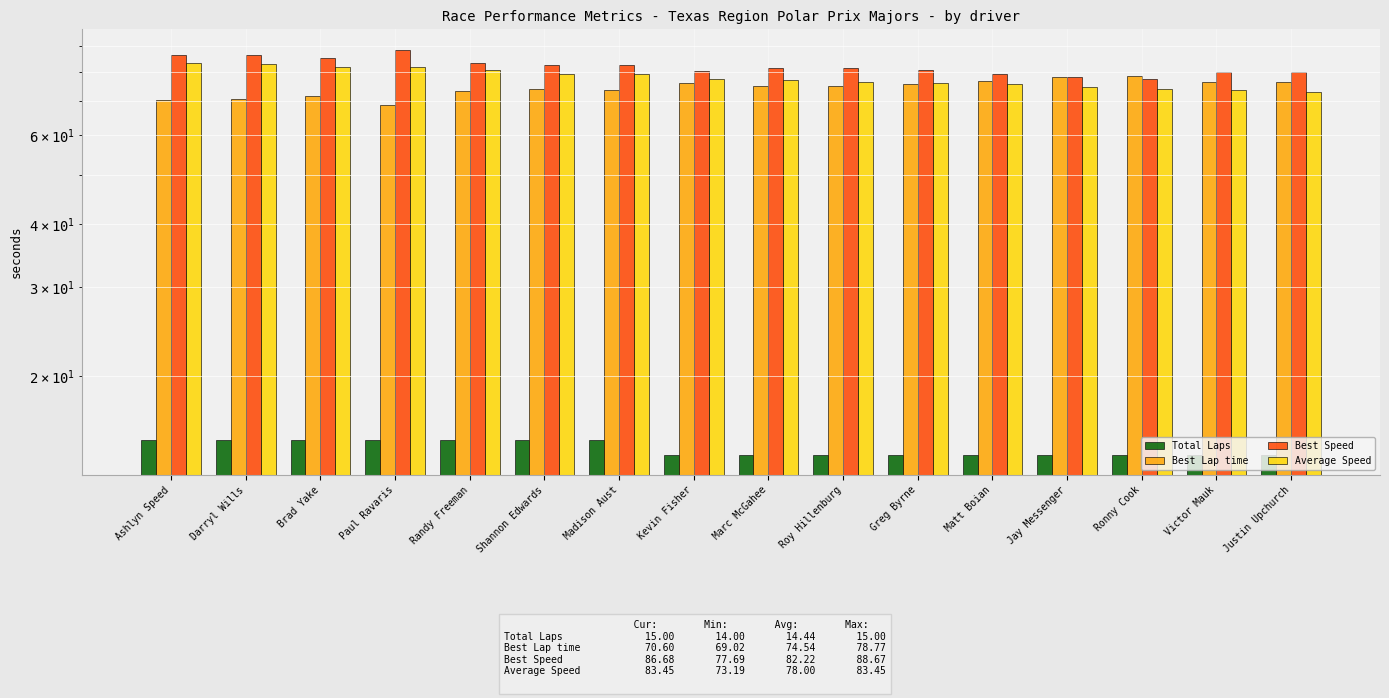

Reading right to left, extract all data points from this chart.

Total Laps: Justin Upchurch=14.0	Victor Mauk=14.0	Ronny Cook=14.0	Jay Messenger=14.0	Matt Boian=14.0	Greg Byrne=14.0	Roy Hillenburg=14.0	Marc McGahee=14.0	Kevin Fisher=14.0	Madison Aust=15.0	Shannon Edwards=15.0	Randy Freeman=15.0	Paul Ravaris=15.0	Brad Yake=15.0	Darryl Wills=15.0	Ashlyn Speed=15.0
Best Lap time: Justin Upchurch=76.5	Victor Mauk=76.6	Ronny Cook=78.8	Jay Messenger=78.3	Matt Boian=77.0	Greg Byrne=75.7	Roy Hillenburg=75.1	Marc McGahee=75.1	Kevin Fisher=76.1	Madison Aust=73.9	Shannon Edwards=74.0	Randy Freeman=73.3	Paul Ravaris=69.0	Brad Yake=71.7	Darryl Wills=70.9	Ashlyn Speed=70.6
Best Speed: Justin Upchurch=80.0	Victor Mauk=79.9	Ronny Cook=77.7	Jay Messenger=78.1	Matt Boian=79.5	Greg Byrne=80.8	Roy Hillenburg=81.5	Marc McGahee=81.5	Kevin Fisher=80.4	Madison Aust=82.8	Shannon Edwards=82.7	Randy Freeman=83.5	Paul Ravaris=88.7	Brad Yake=85.4	Darryl Wills=86.3	Ashlyn Speed=86.7
Average Speed: Justin Upchurch=73.2	Victor Mauk=73.8	Ronny Cook=73.9	Jay Messenger=74.8	Matt Boian=75.7	Greg Byrne=76.2	Roy Hillenburg=76.5	Marc McGahee=77.3	Kevin Fisher=77.4	Madison Aust=79.2	Shannon Edwards=79.2	Randy Freeman=80.6	Paul Ravaris=81.8	Brad Yake=82.0	Darryl Wills=82.9	Ashlyn Speed=83.5